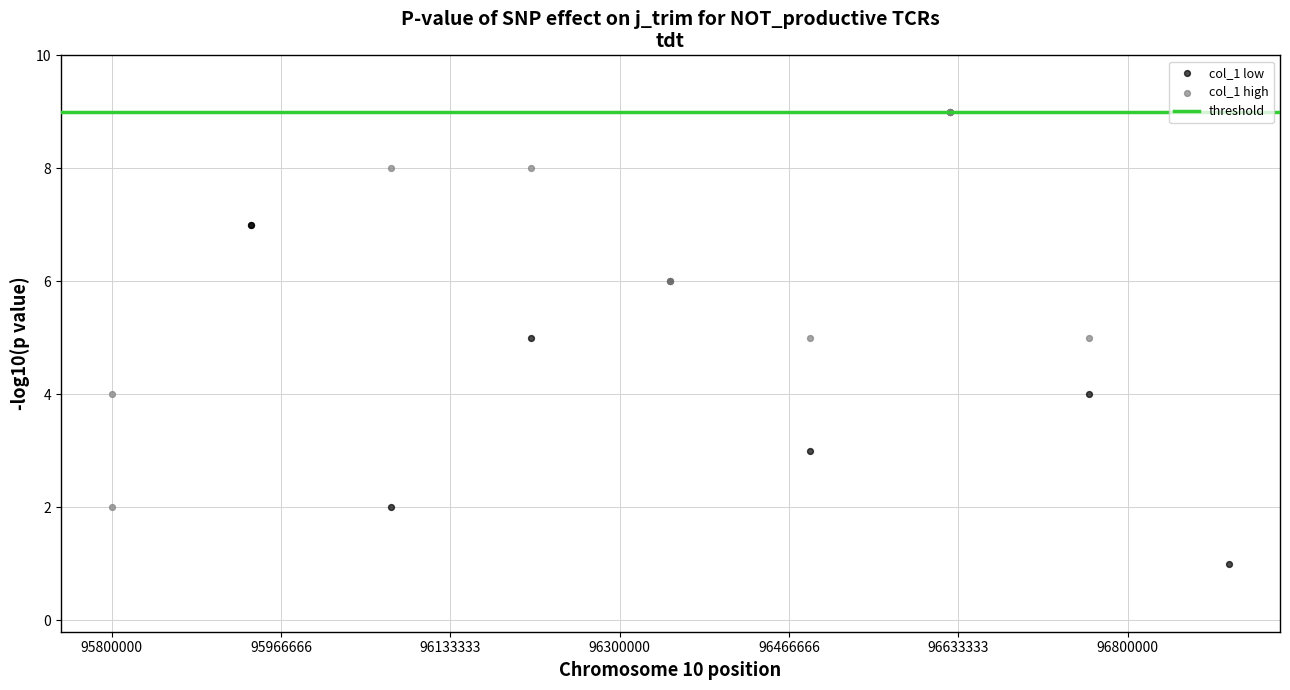

Which series has the widest spread of Y values?

col_1 low